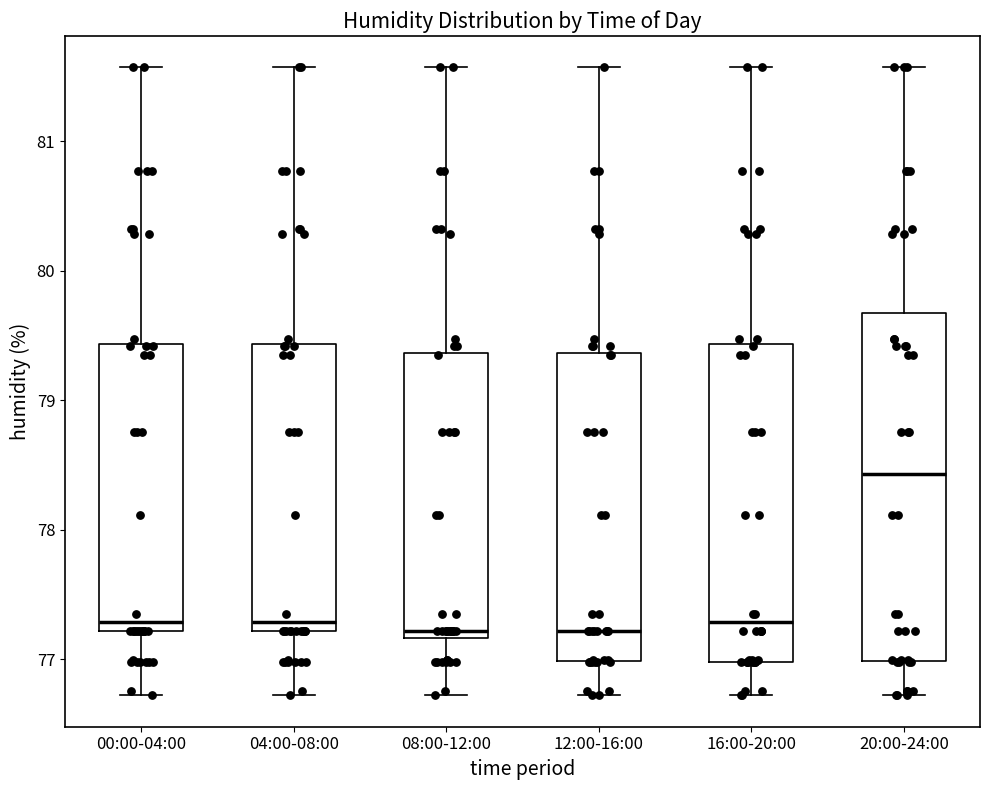

Which box's median line is the highest?

20:00-24:00